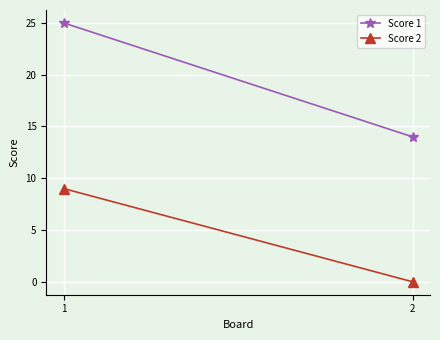

List the series in order of their peak value, highest first.

Score 1, Score 2